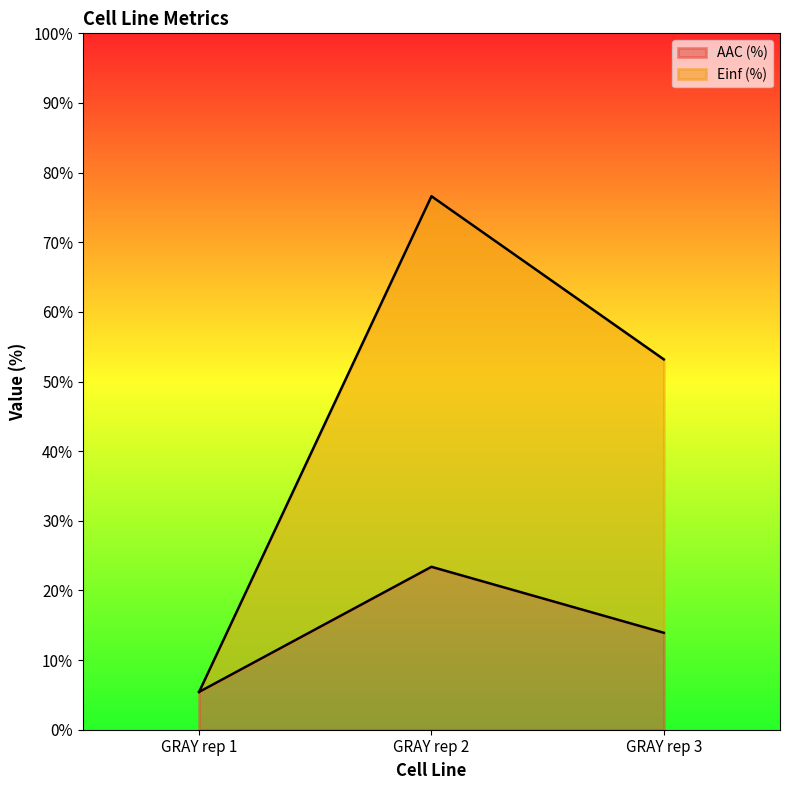

Does the chart display data point markers on the line(s)?

No